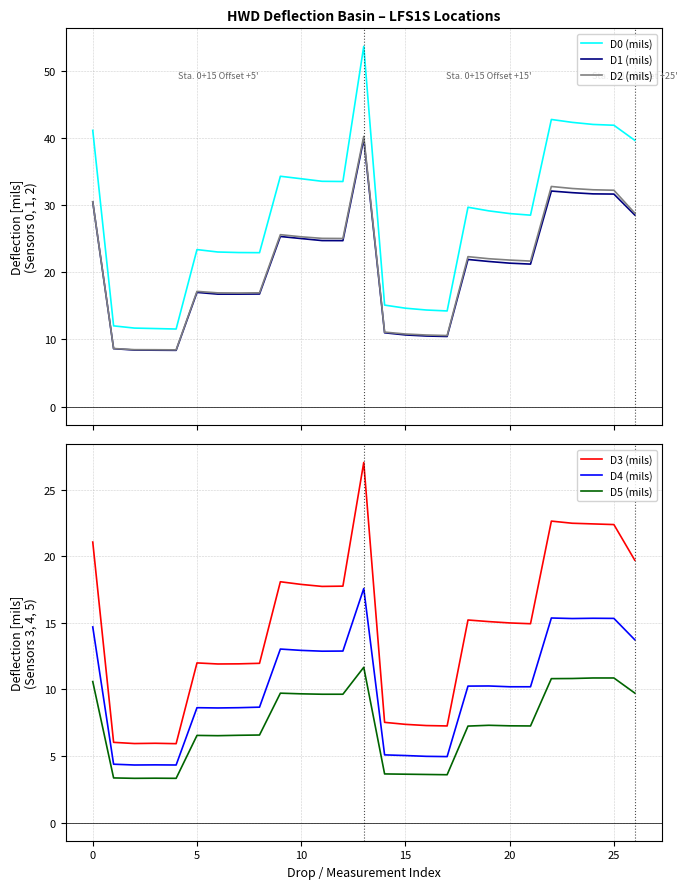

What is the average value of the D4 (mils) series?

10.1